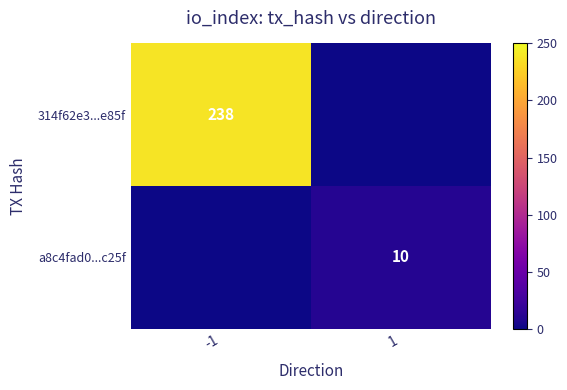

What is the sum of the 314f62e3...e85f values at -1 and 1?

238